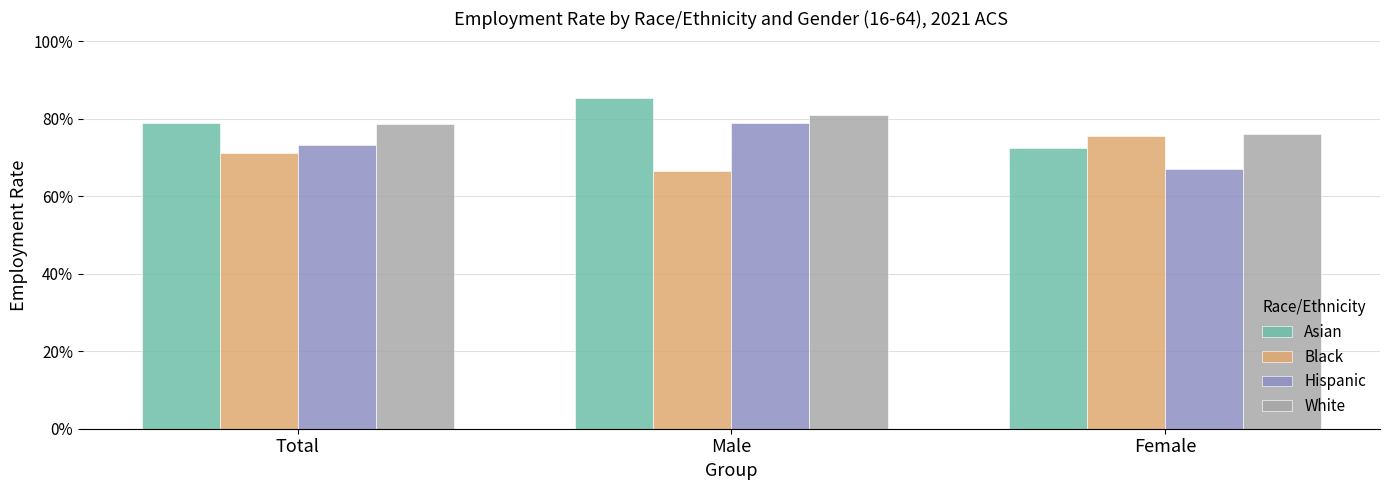

What is the difference between the maximum and minimum values in the Black series?

0.1